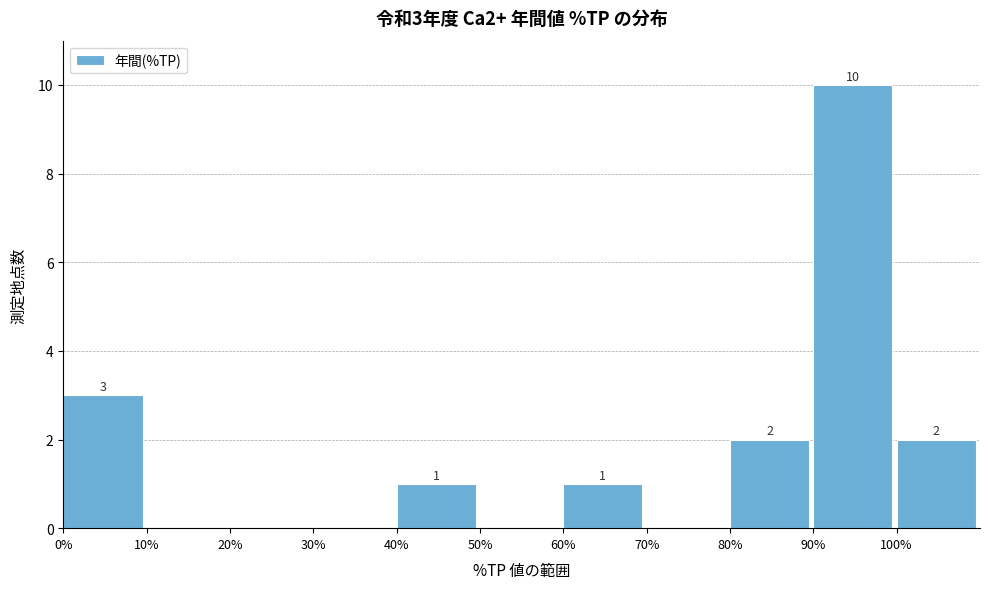

Which range on the x-axis has the tallest bar?

90 to 100